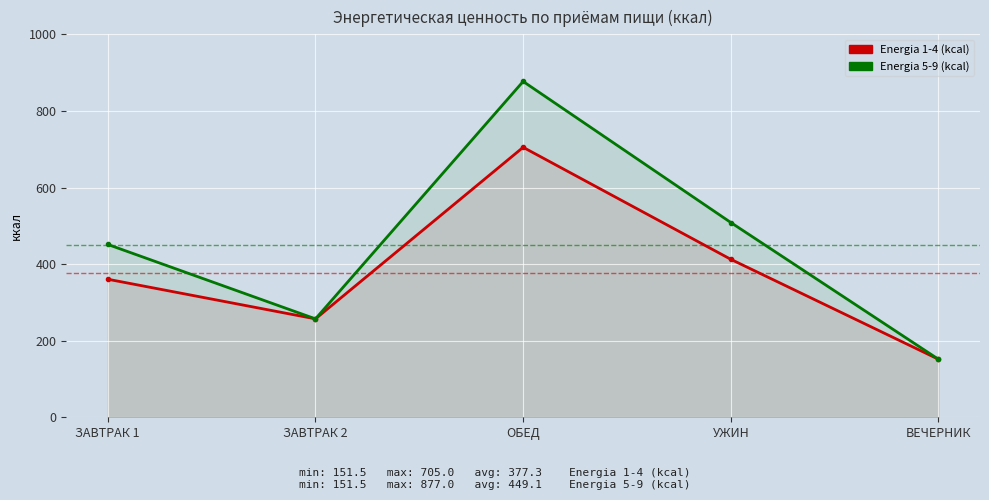

Rank the series by their average value, from lowest to highest.

Energia 1-4 (kcal), Energia 5-9 (kcal)